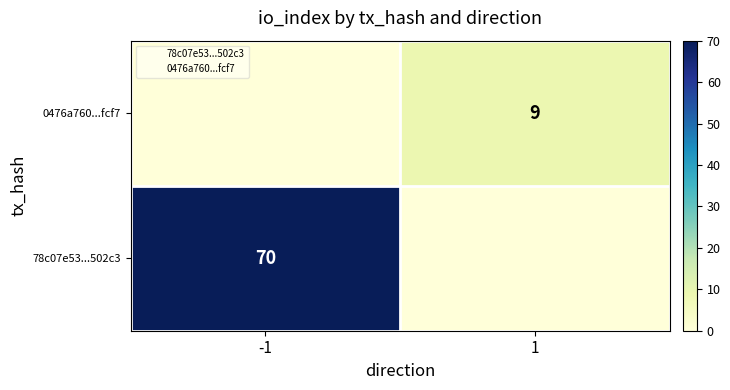

Which category has the lowest value in the 78c07e53...502c3 series?

1